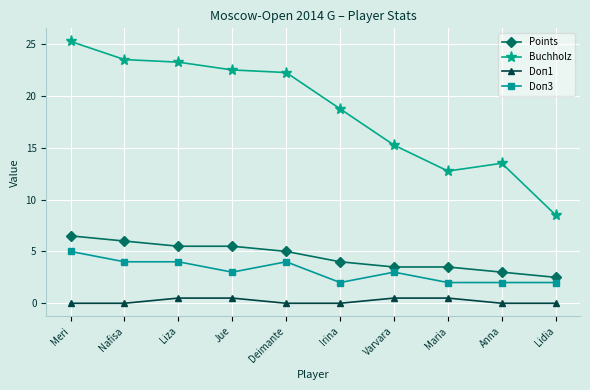

True or false: Buchholz and Doп1 cross at least once.

False